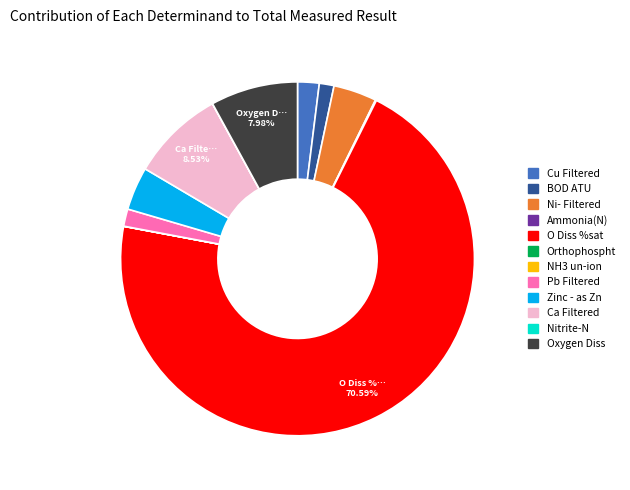

Which category accounts for the majority?

O Diss %sat